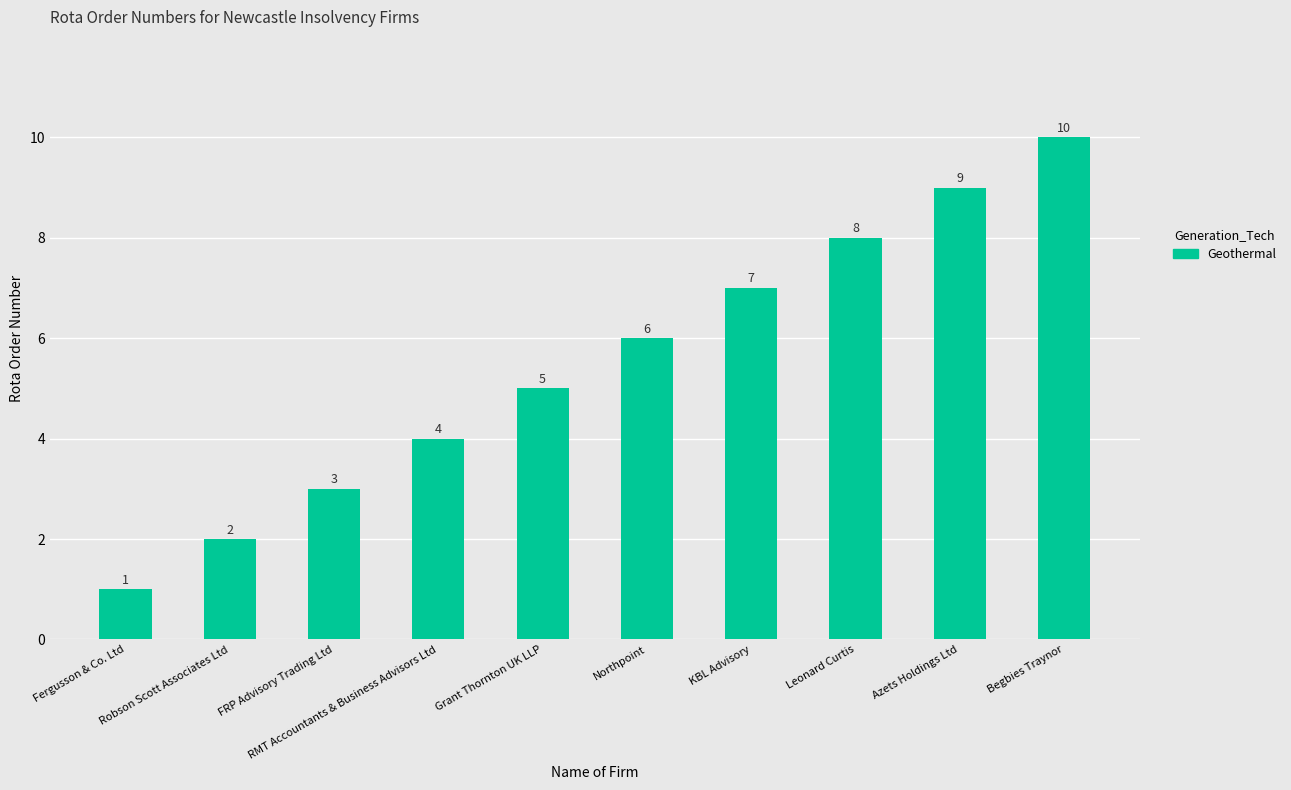

The chart shows a value of 13 at KBL Advisory. True or false?

False